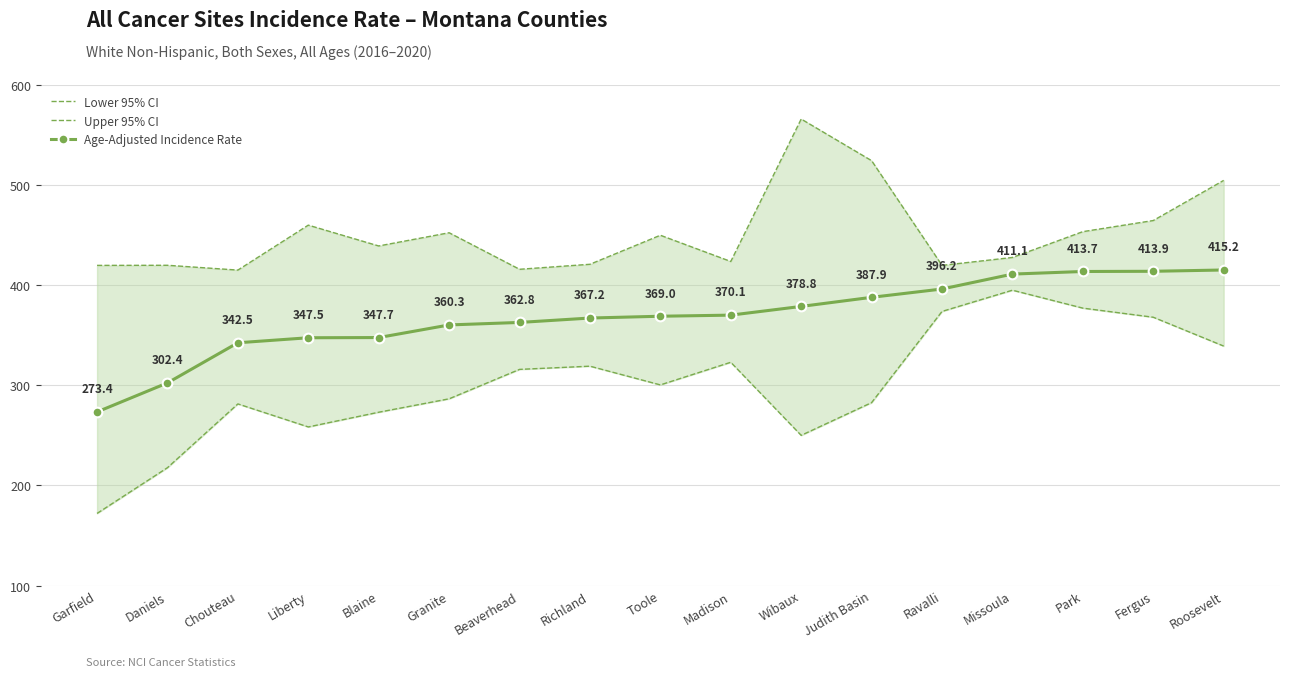

What is the sum of all Lower 95% CI values?

5133.3